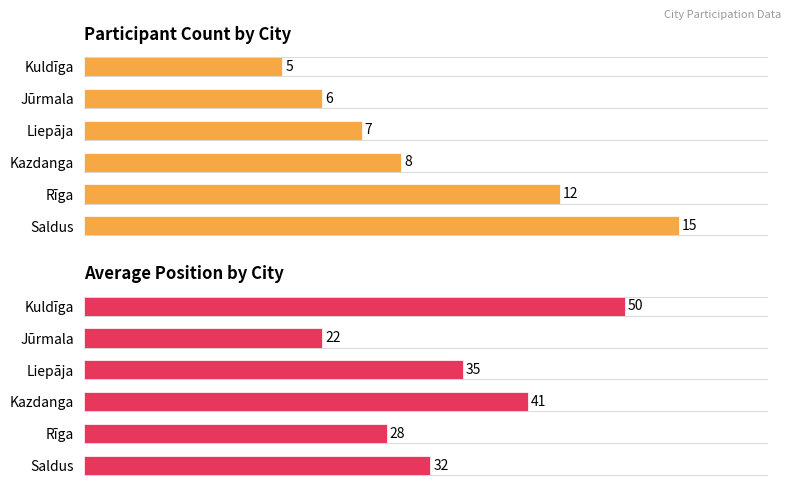

How many bars are there in total?

12